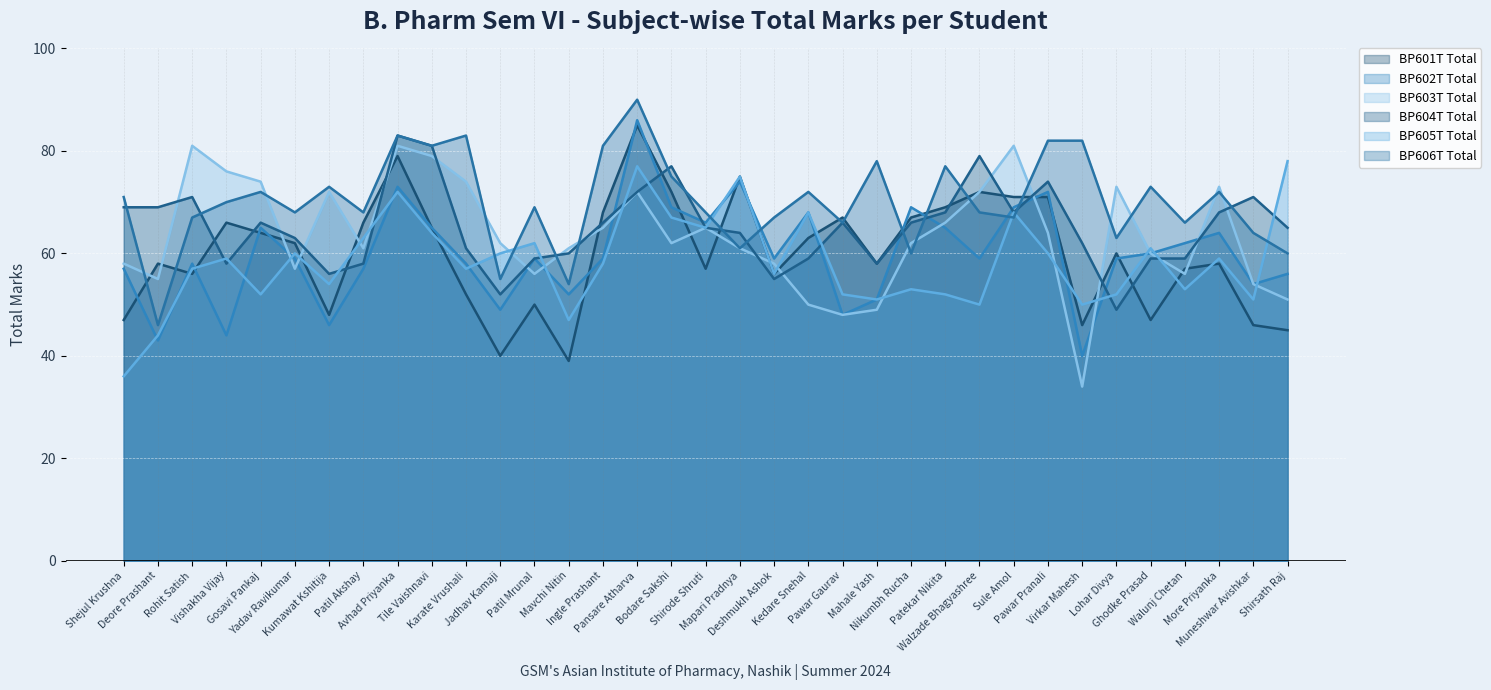

At which category does the chart reach its peak across all series?

Pansare Atharva